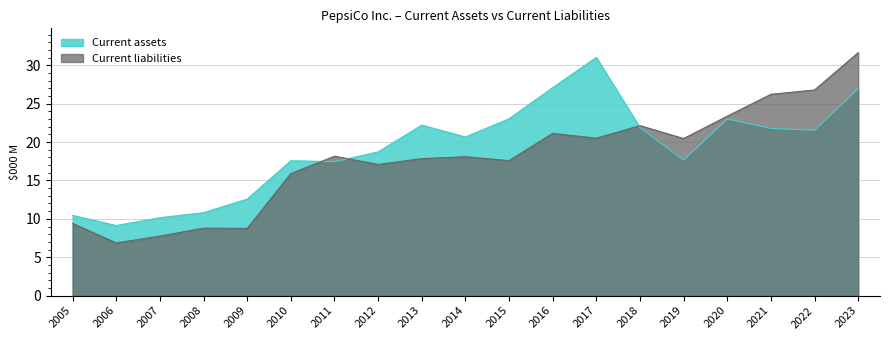

At which label does Current liabilities first exceed 18?

2011